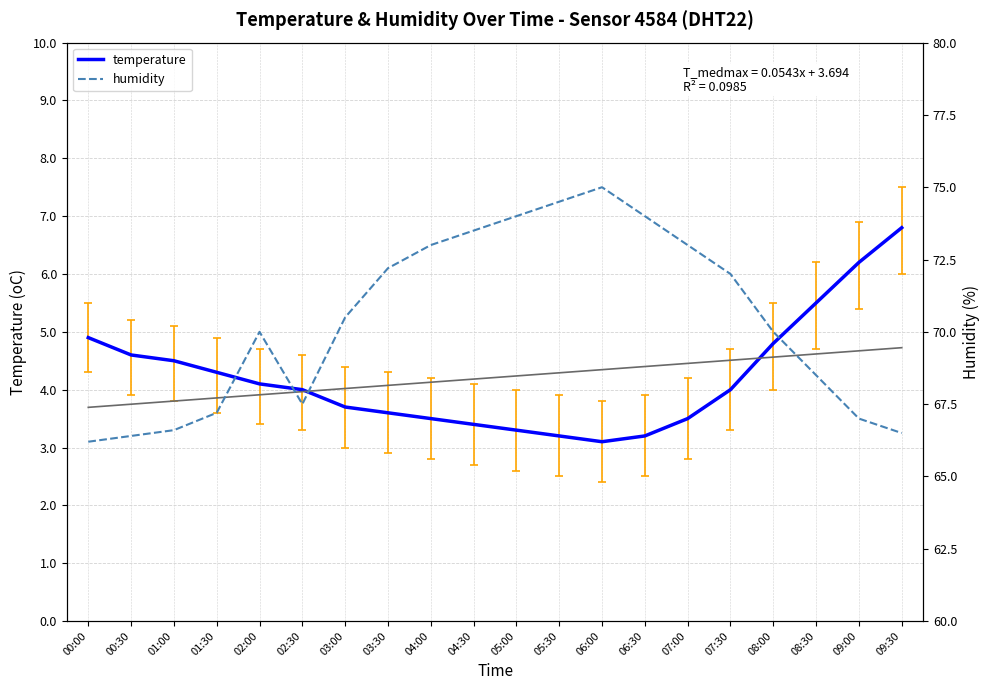

At how many categories does at least one series exceed 60?

20